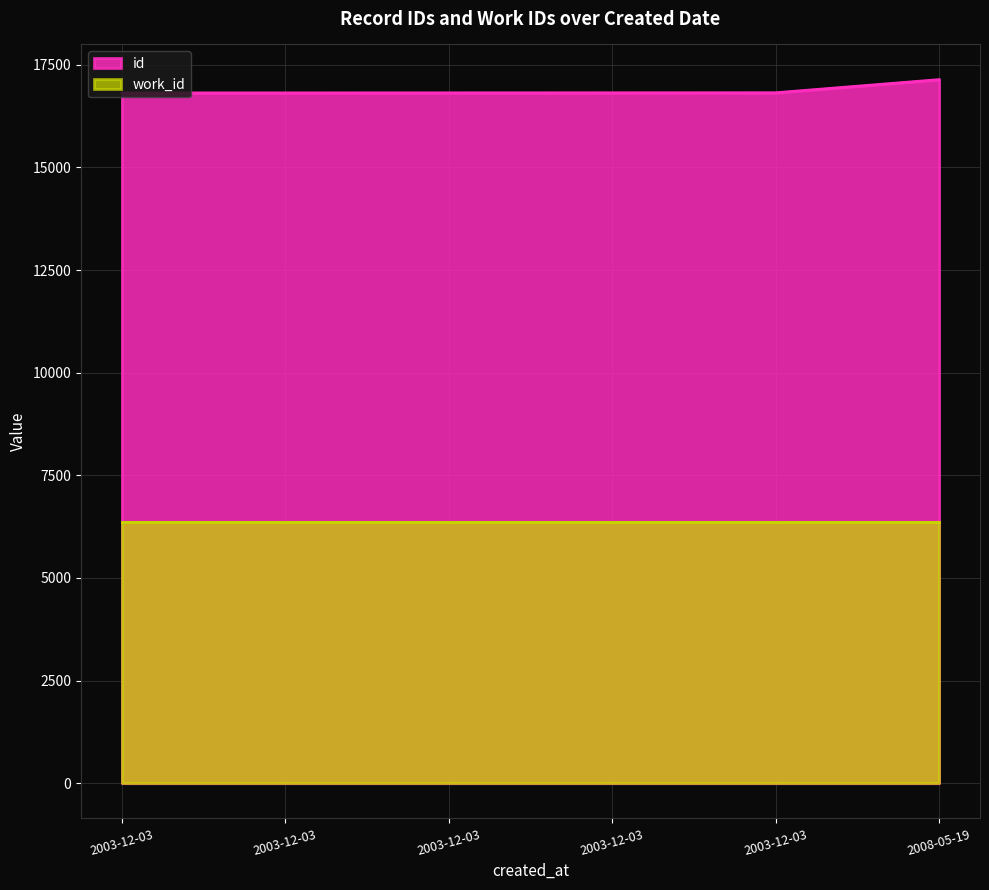

What is the greatest value displayed?

17139